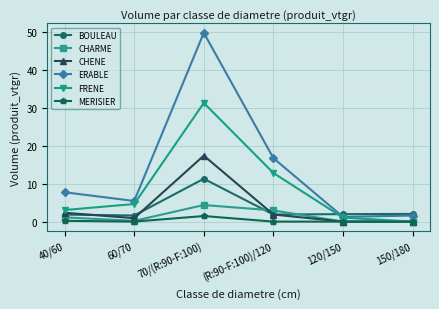

What is the value of the CHARME point at the 4th from the left?

3.0